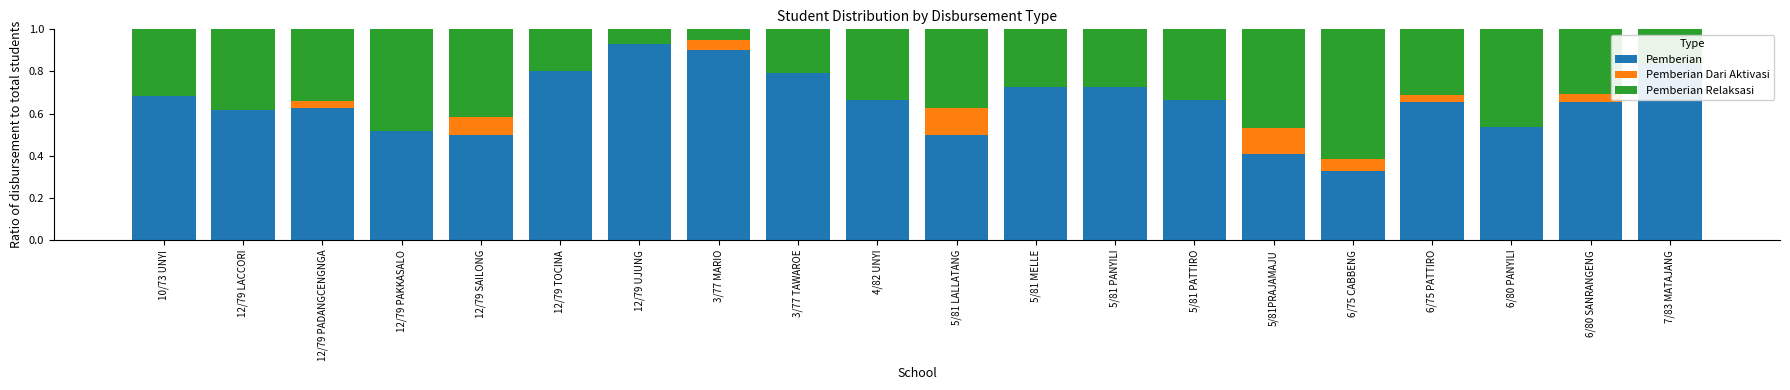

What is the label of the 15th bar from the left?

5/81PRAJAMAJU